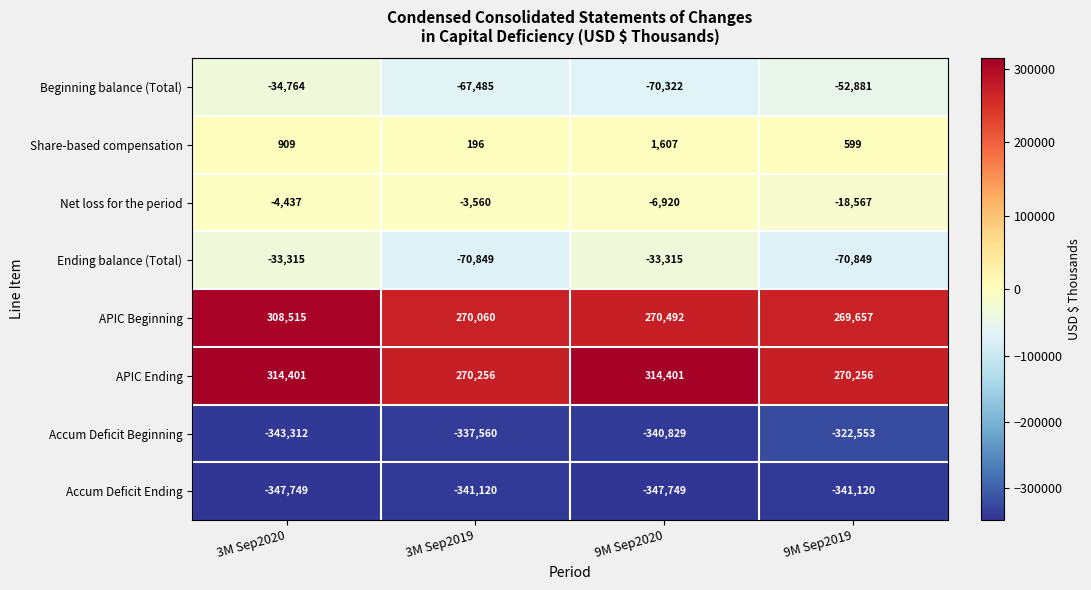

Which series has the largest range (max minus min)?

APIC Ending